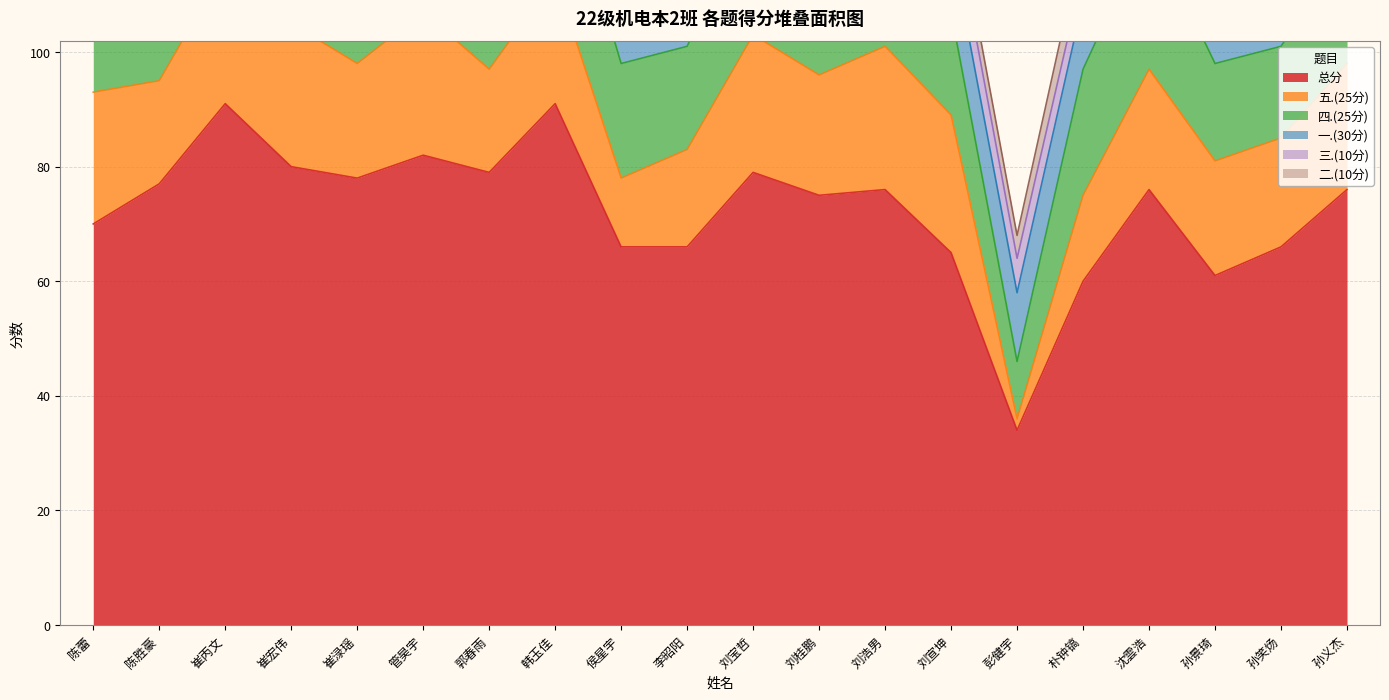

What are all the series names shown in the legend?

总分, 五.(25分), 四.(25分), 一.(30分), 三.(10分), 二.(10分)